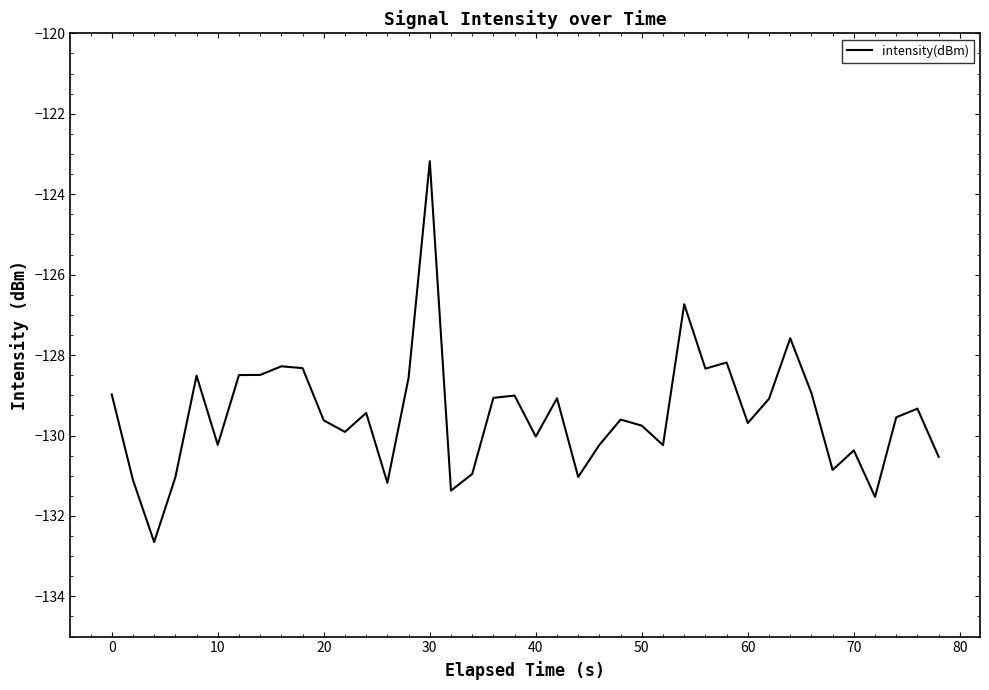

What is the difference between the maximum and minimum values?

9.5